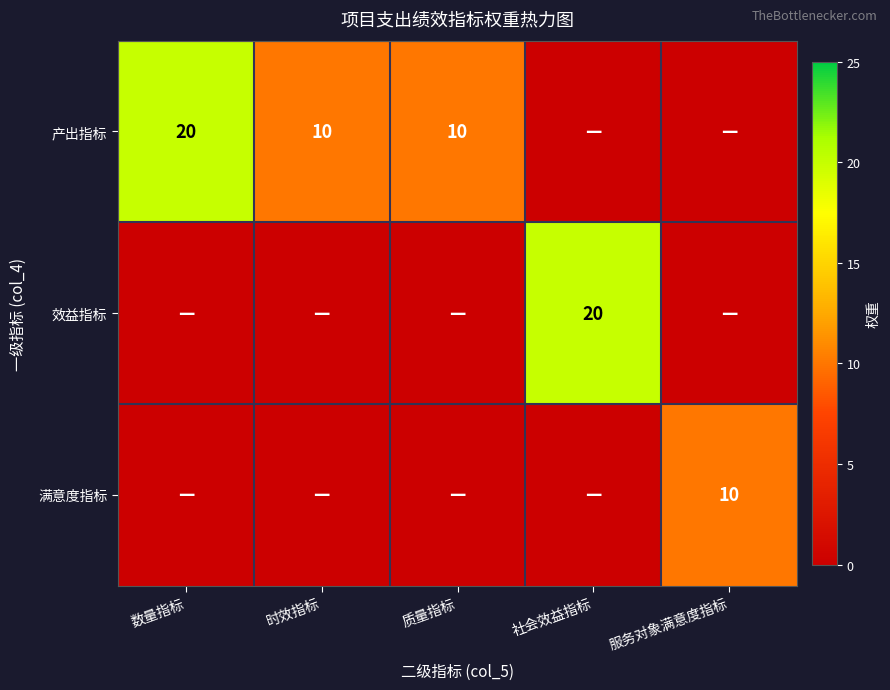

True or false: 产出指标 has a value of 10 at 时效指标.

True